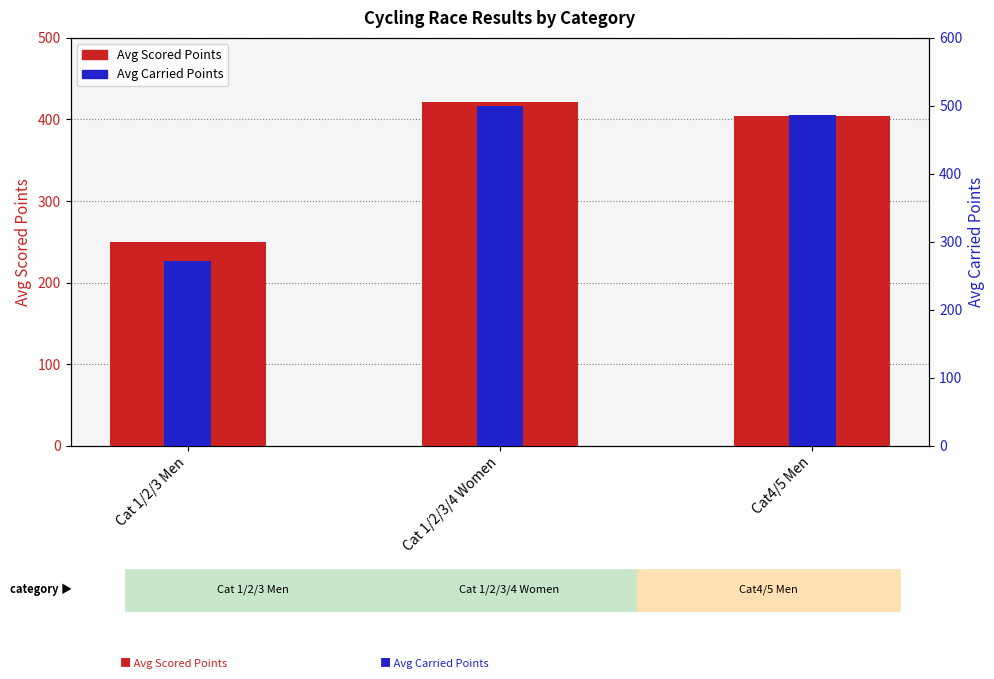

What is the difference between the Avg Carried Points values at Cat 1/2/3 Men and Cat 1/2/3/4 Women?

228.4